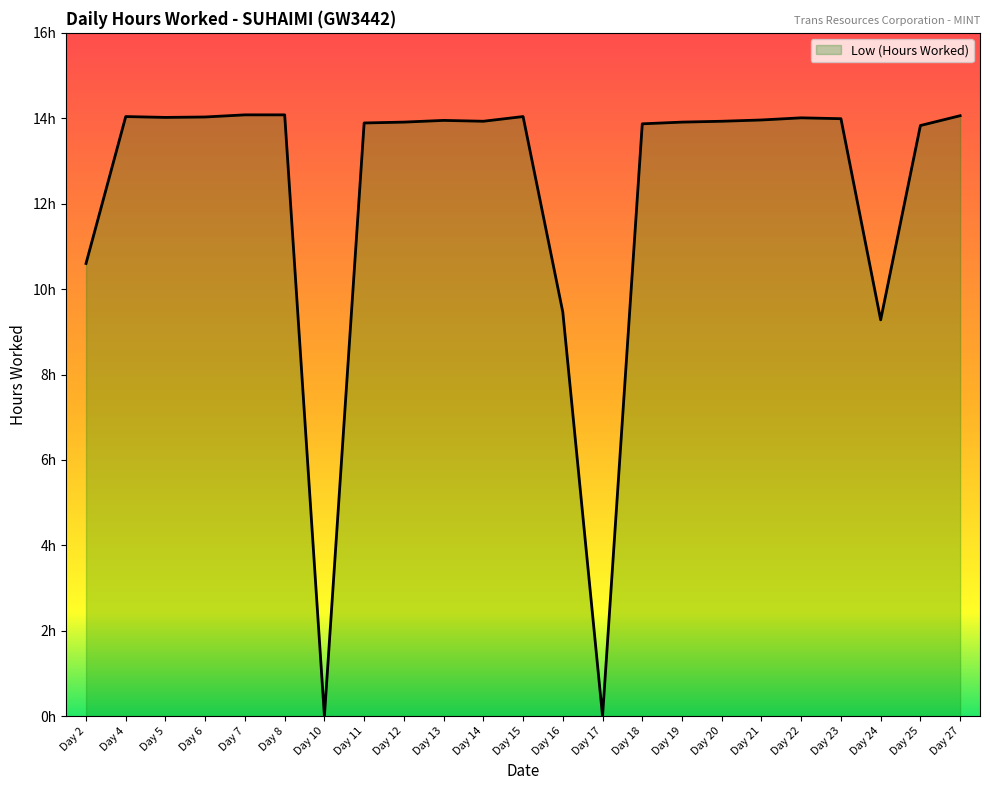

Does the chart display data point markers on the line(s)?

No